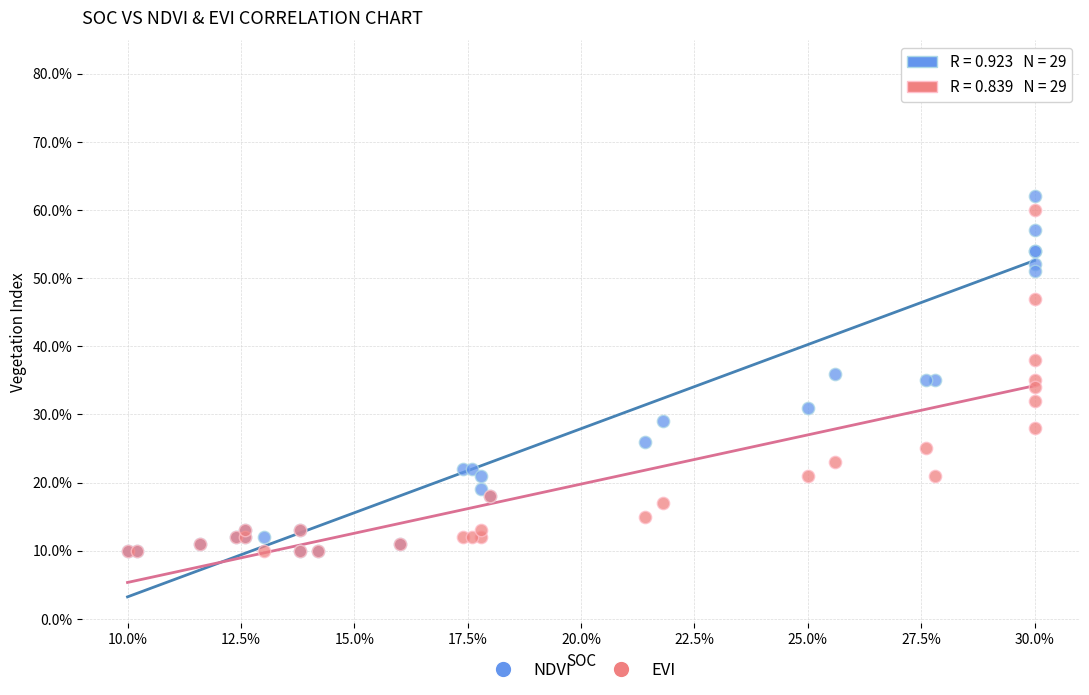

What are all the series names shown in the legend?

NDVI, EVI